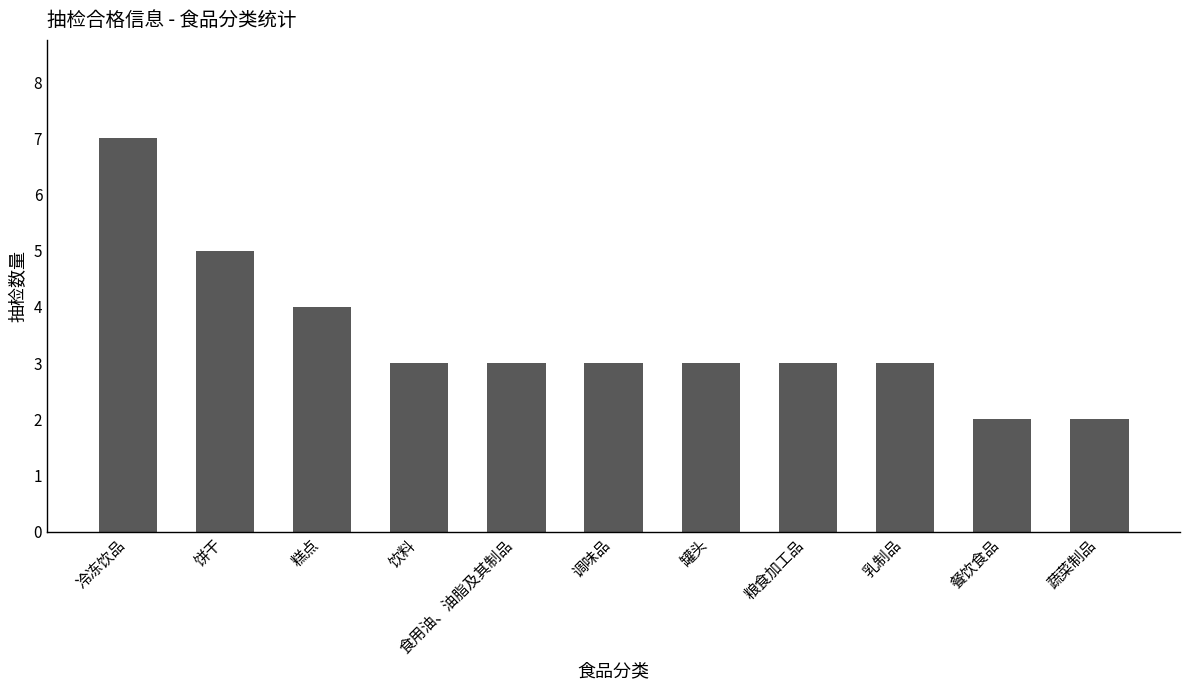

What position from the right is 饮料?

8